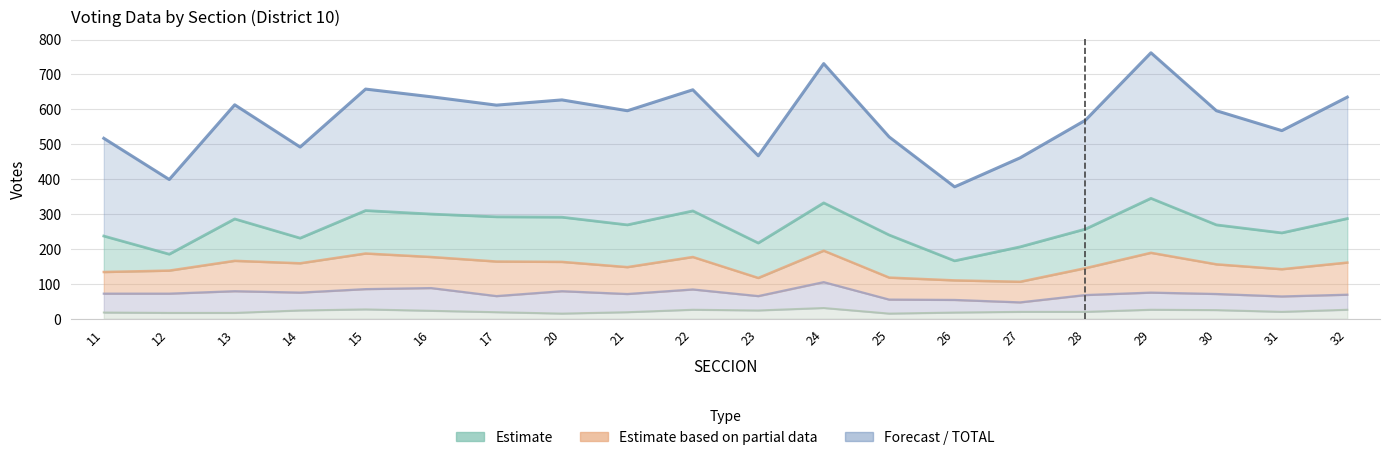

What is the greatest value displayed?

417